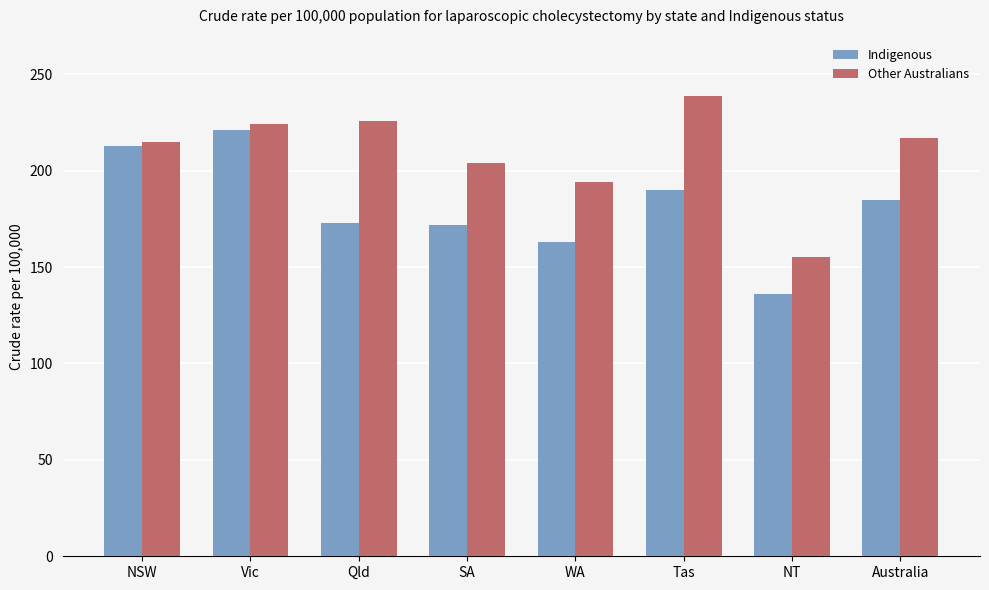

The Other Australians series shows 312 at Vic. True or false?

False